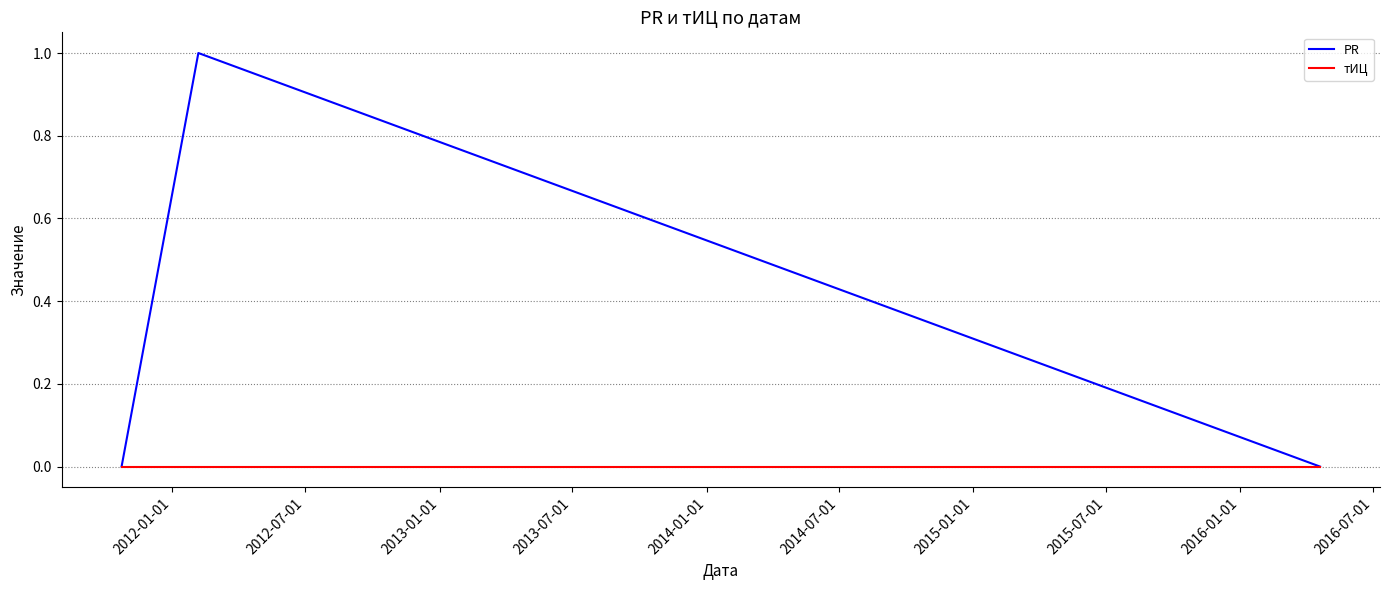

What is the sum of all PR values?

1